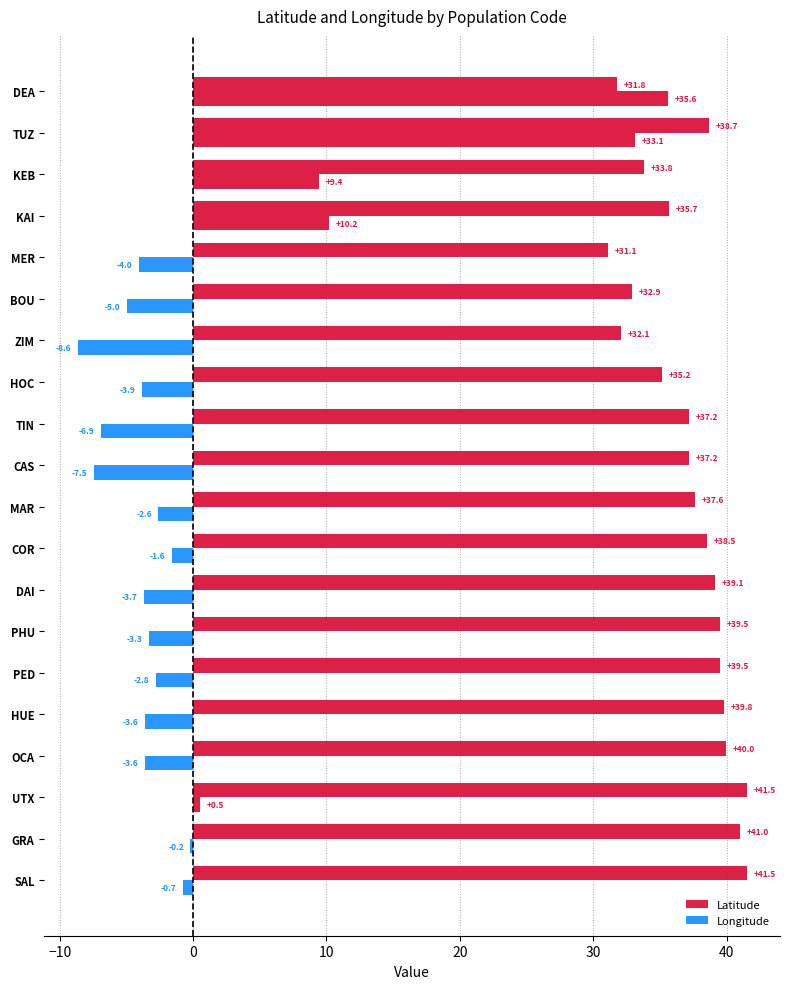

List the series in order of their overall mean, lowest first.

Longitude, Latitude